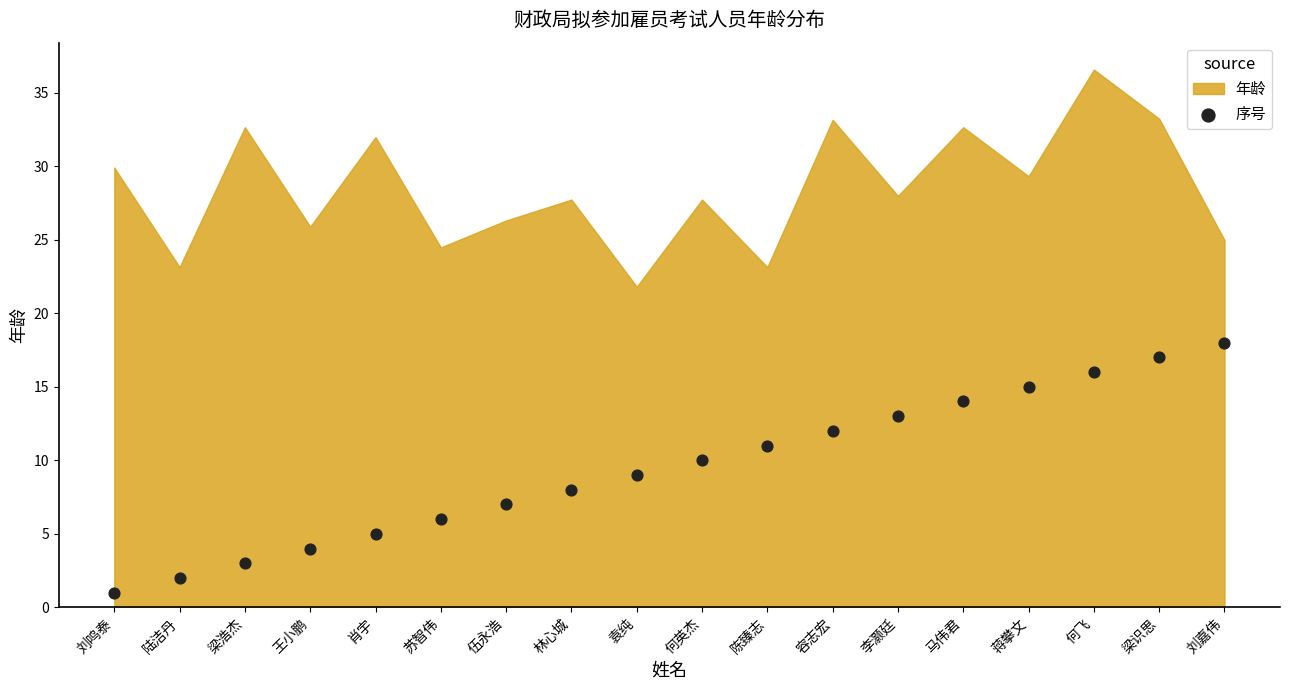

What is the range of Y values (max minus min)?

17